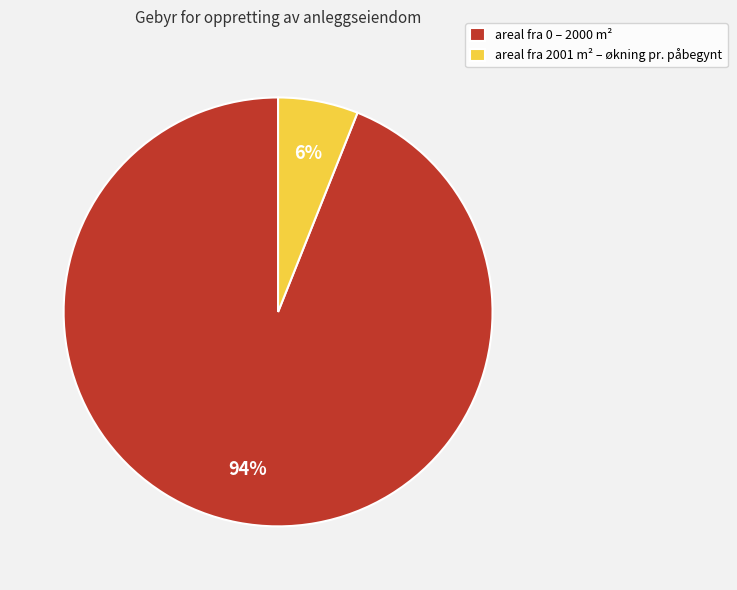

Does areal fra 2001 m² – økning pr. påbegynt account for over 50% of the chart?

No